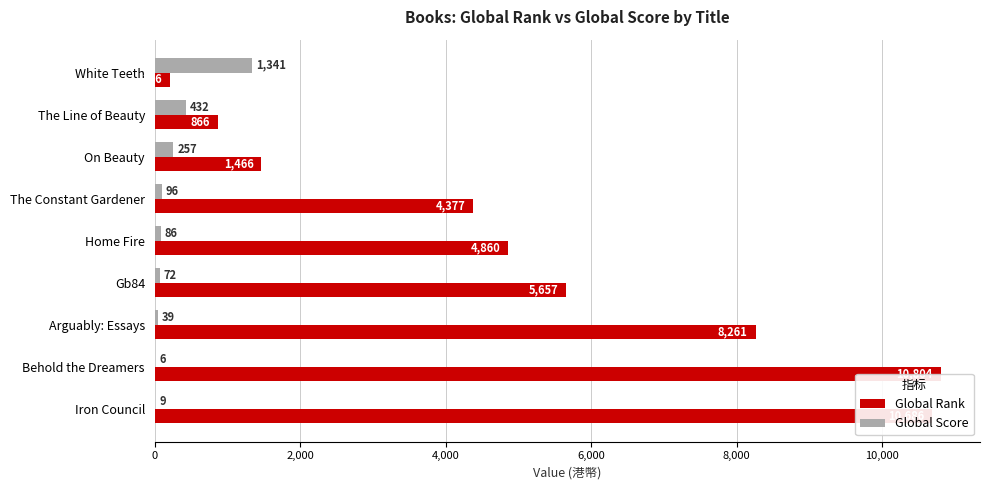

Reading right to left, extract all data points from this chart.

Global Rank: 10686	10804	8261	5657	4860	4377	1466	866	216
Global Score: 9	6	39	72	86	96	257	432	1341